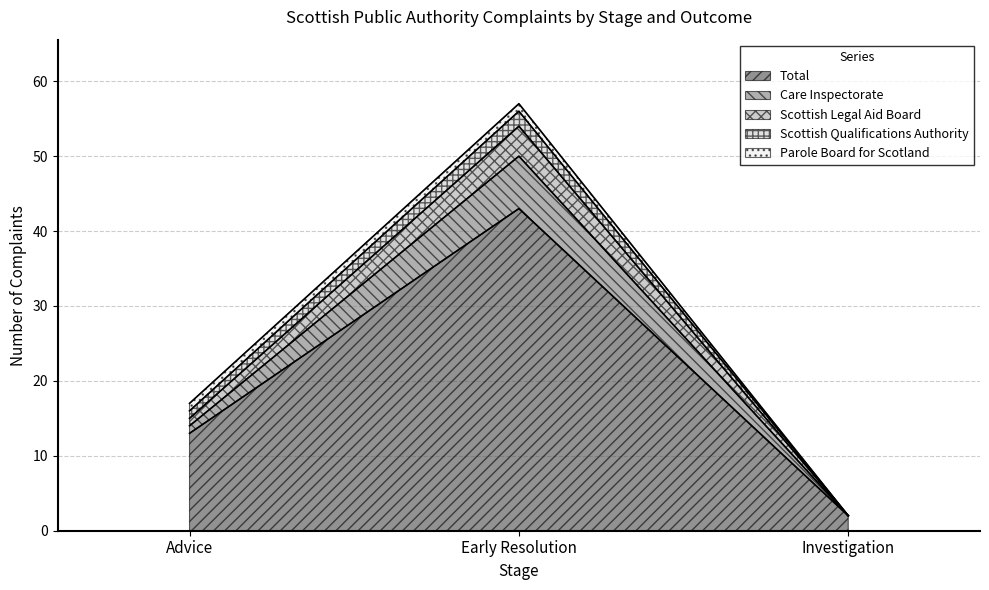

The Total series shows 12 at Early Resolution. True or false?

False